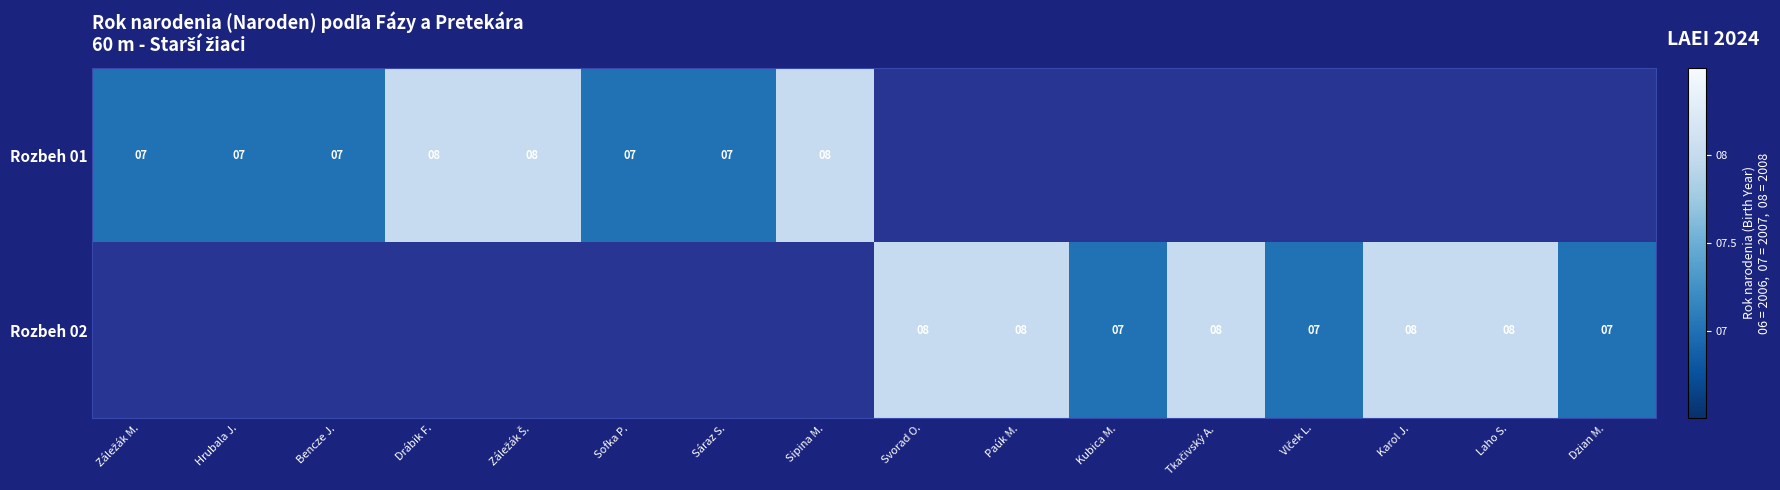

What is the sum of the Rozbeh 02 values at Dzian M. and Paúk M.?

15